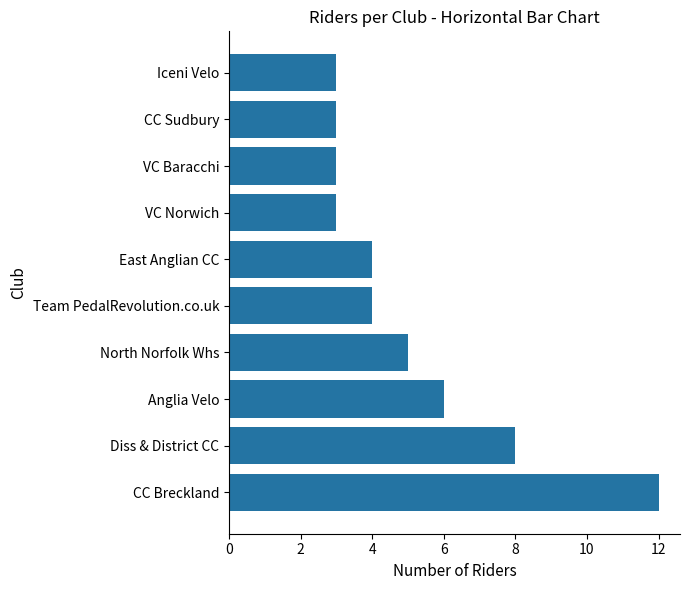

Reading bottom to top, list all the values displayed in this chart.

CC Breckland=12	Diss & District CC=8	Anglia Velo=6	North Norfolk Whs=5	Team PedalRevolution.co.uk=4	East Anglian CC=4	VC Norwich=3	VC Baracchi=3	CC Sudbury=3	Iceni Velo=3